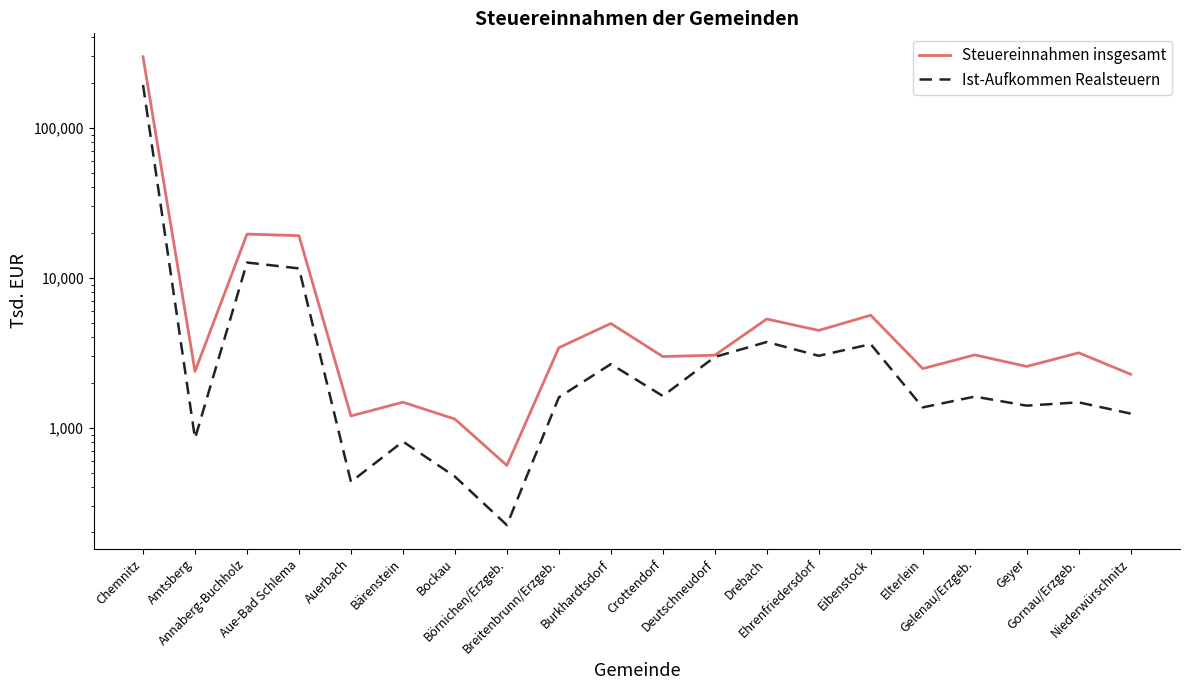

Where is Ist-Aufkommen Realsteuern nearest to the value 96485?

Annaberg-Buchholz